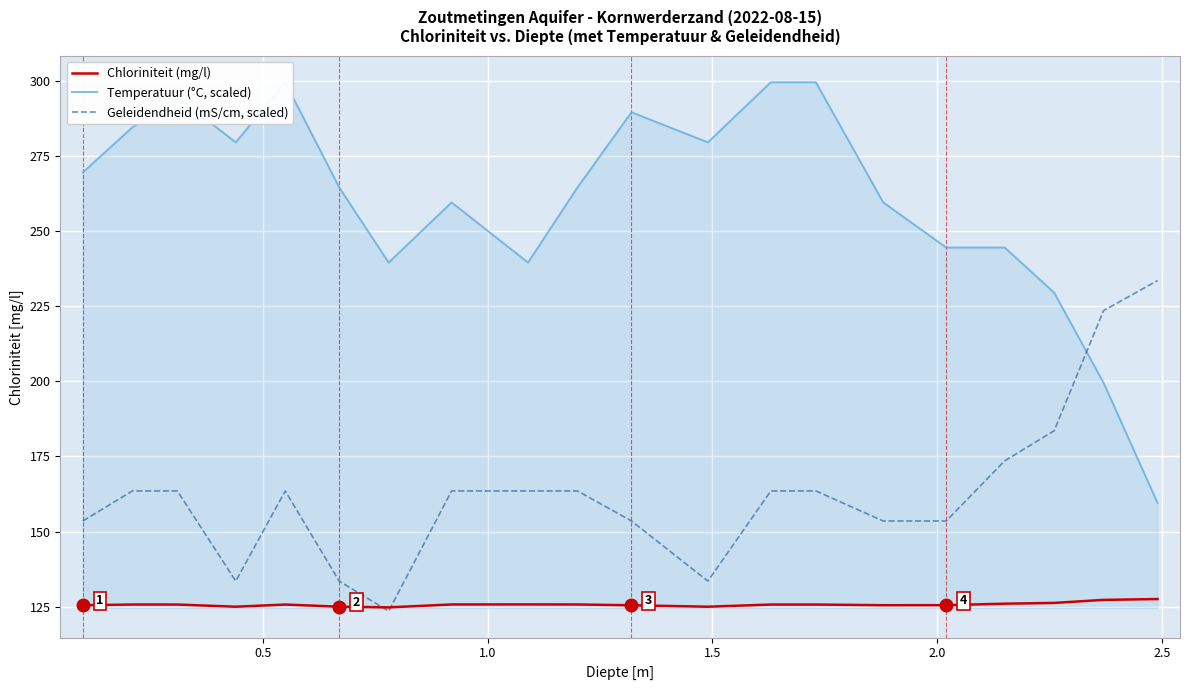

How many lines are shown in the chart?

3